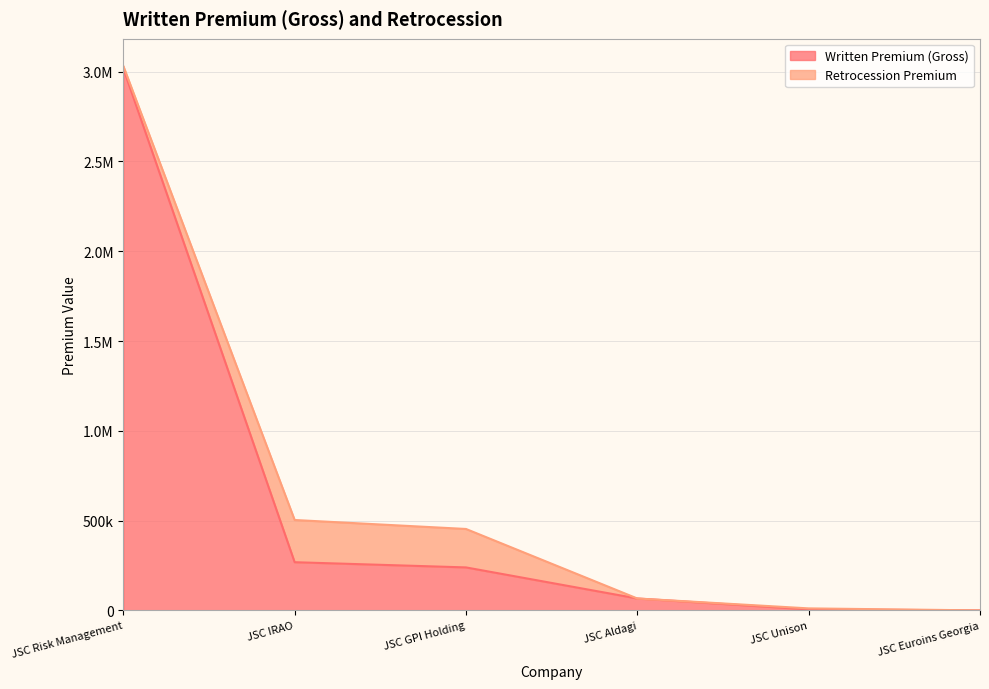

Which has a higher value, JSC Risk Management or JSC Aldagi?

JSC Risk Management